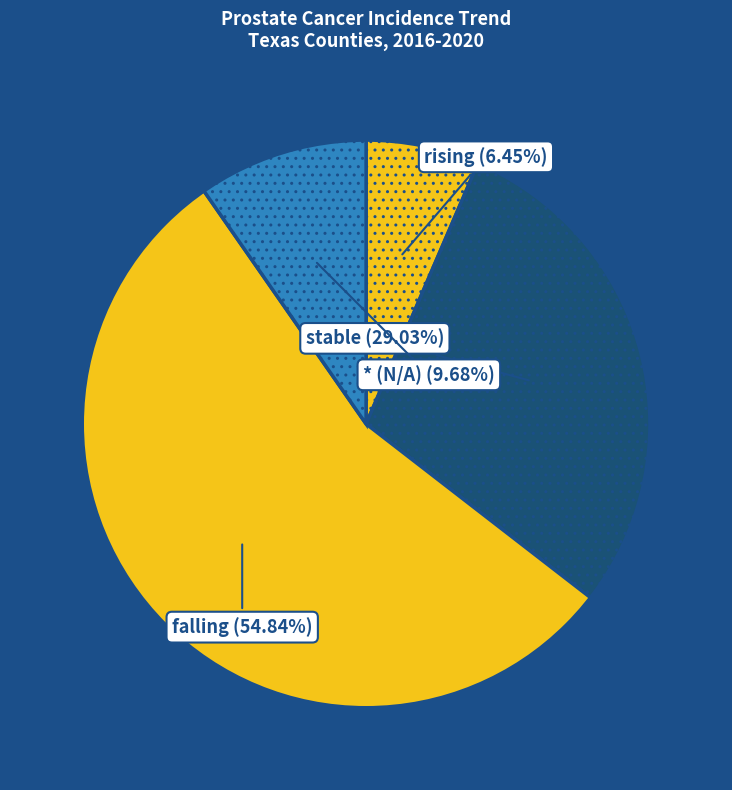

How many segments does this pie chart have?

4